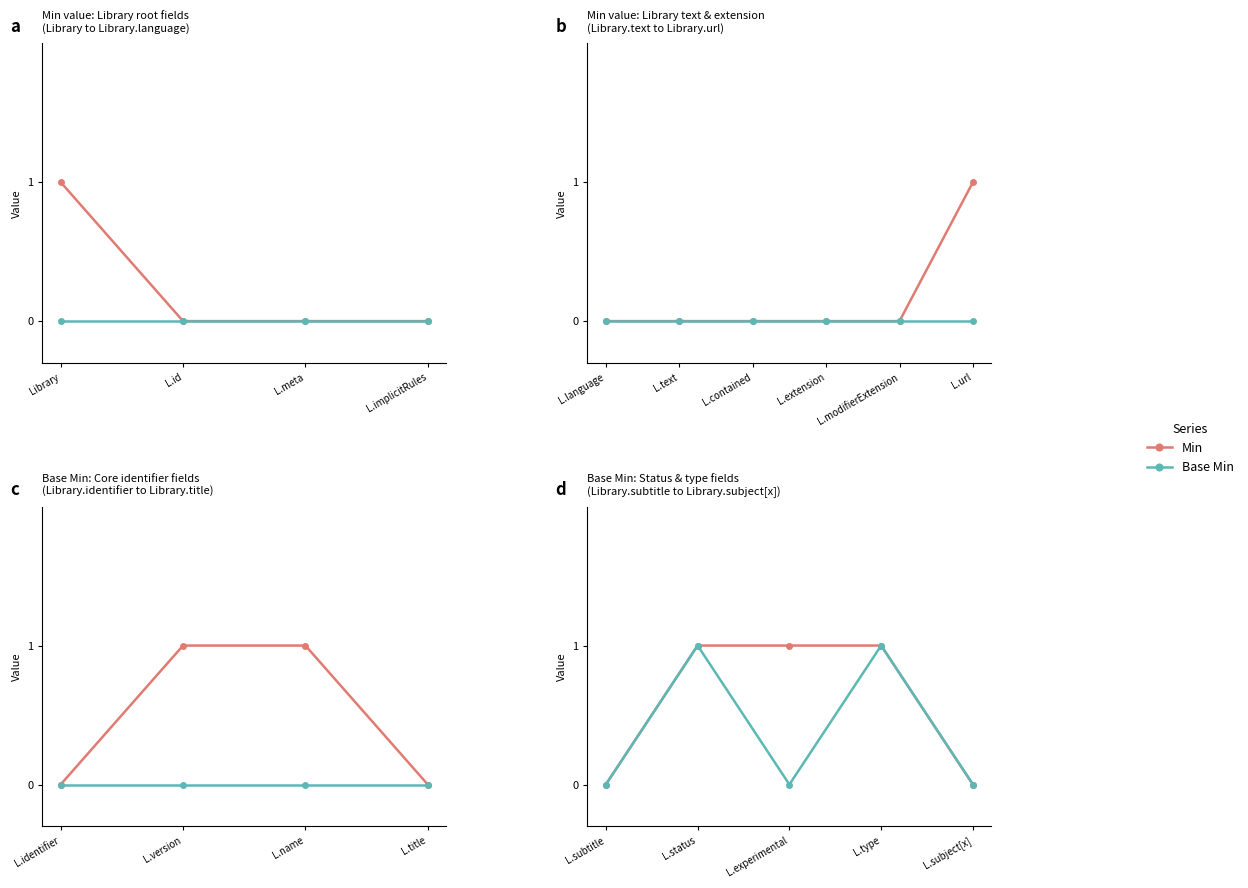

Rank the series at L.subtitle from highest to lowest value.

Min, Base Min